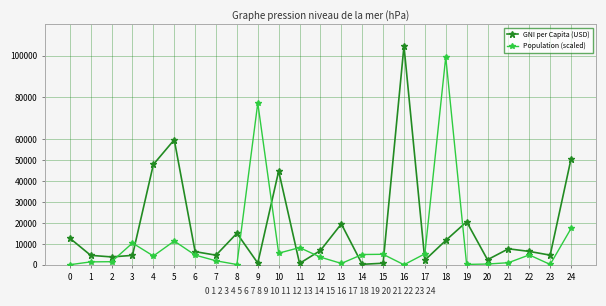

At which category is the sum across all series the highest?

18